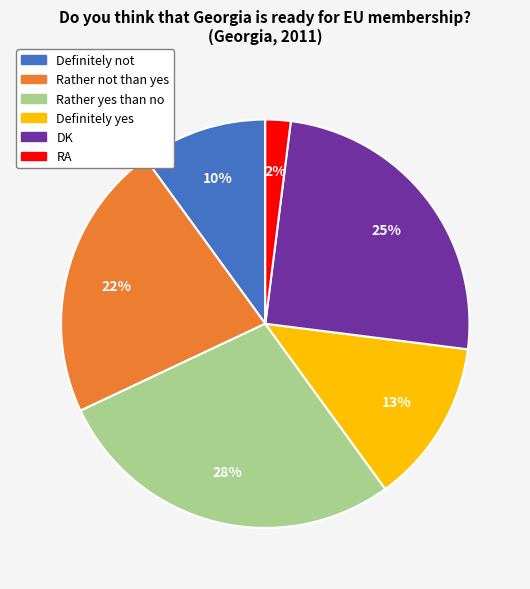

The Definitely yes slice represents 24% of the pie. True or false?

False